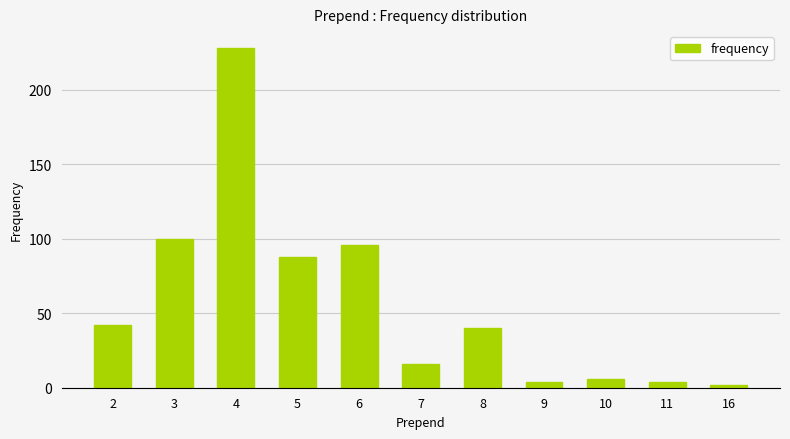

What is the maximum value shown in the chart?

228